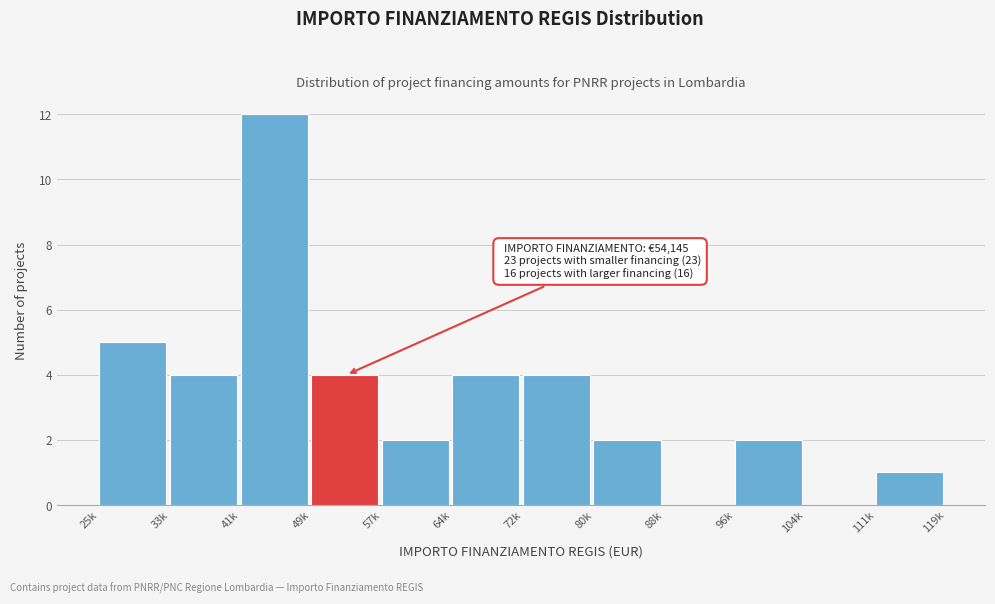

Reading left to right, transcribe all the data shown in this chart.

25k=5	33k=4	41k=12	49k=4	57k=2	64k=4	72k=4	80k=2	88k=0	96k=2	104k=0	111k=1